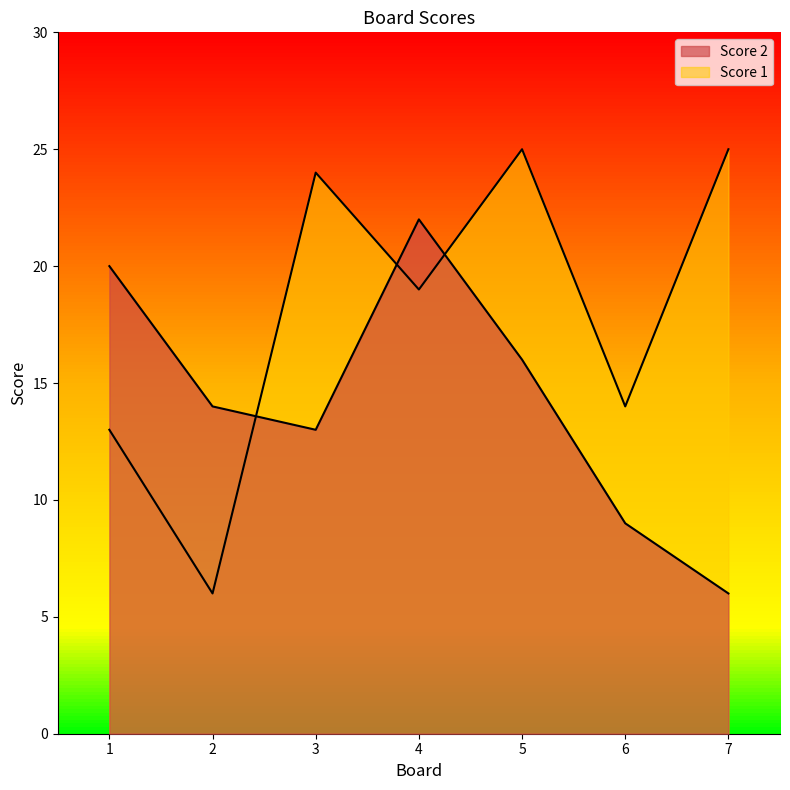

What is the difference between the maximum and minimum values in the Score 2 series?

16